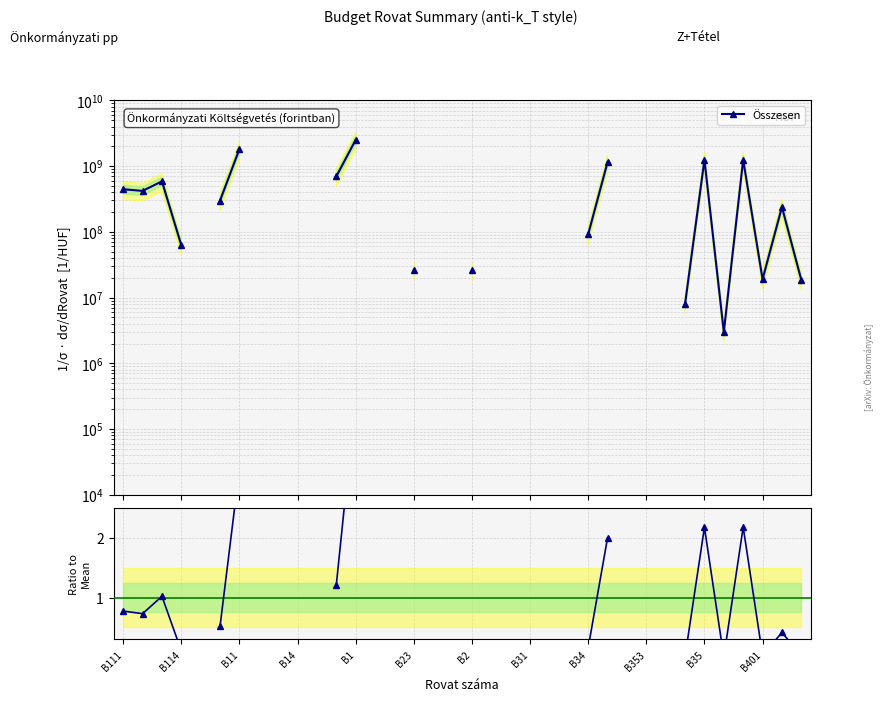

What is the difference between the highest and lowest values at B111?

444881874.2